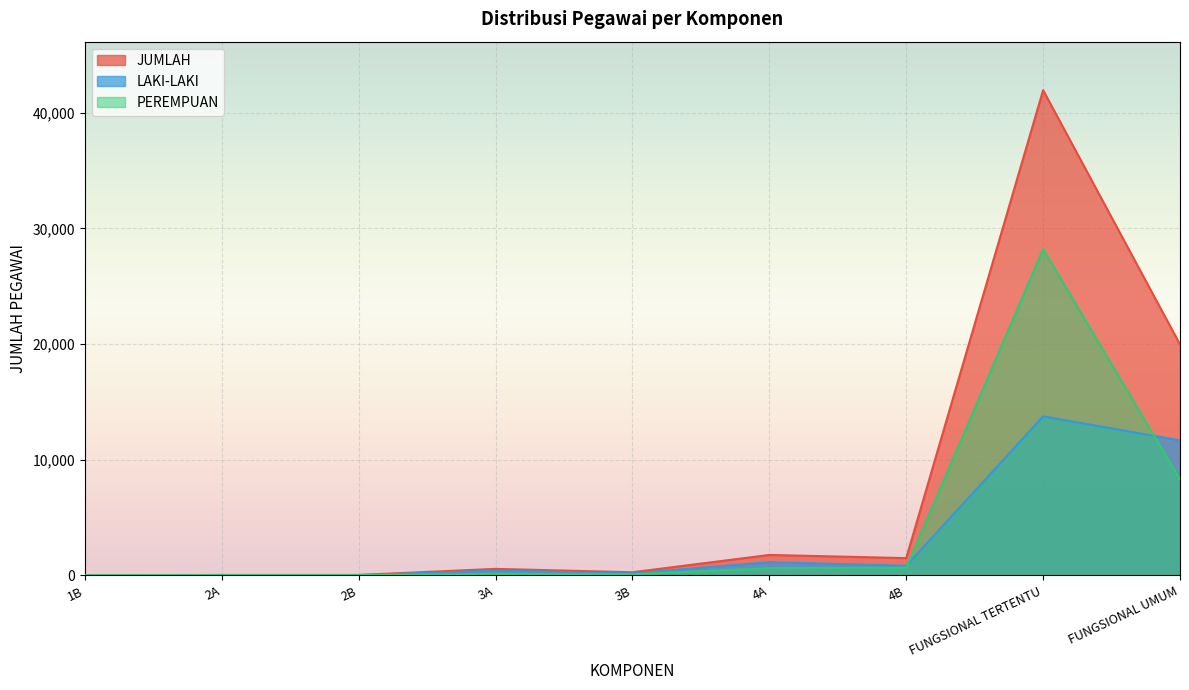

What is the highest value of the PEREMPUAN series?

28196